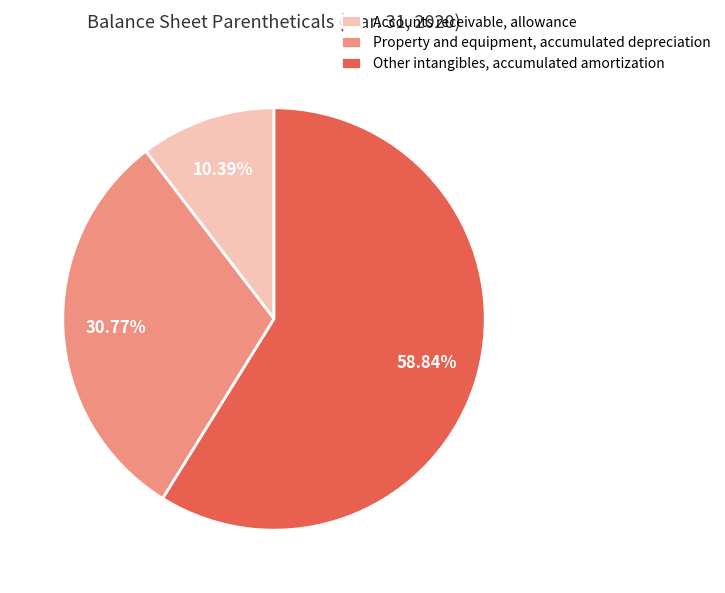

How much of the chart is everything except Property and equipment, accumulated depreciation?

69.2%